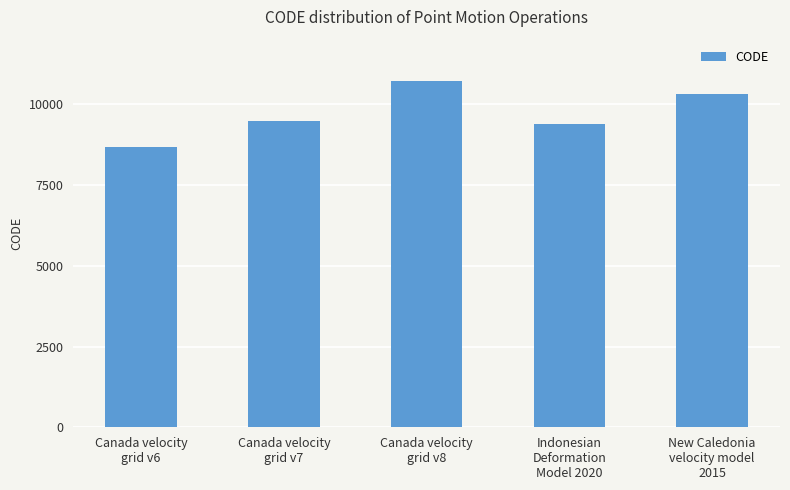

What is the average value?

9713